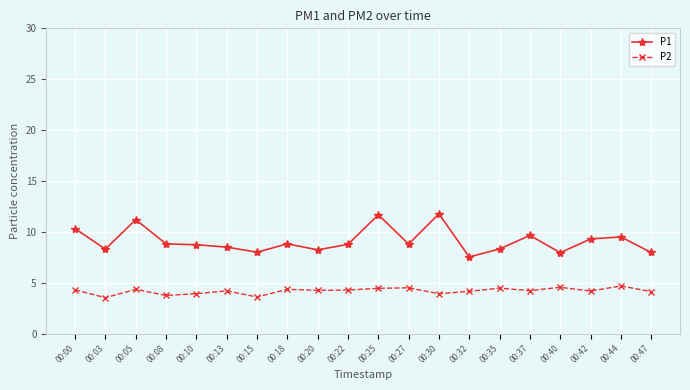

Which series has the largest range (max minus min)?

P1